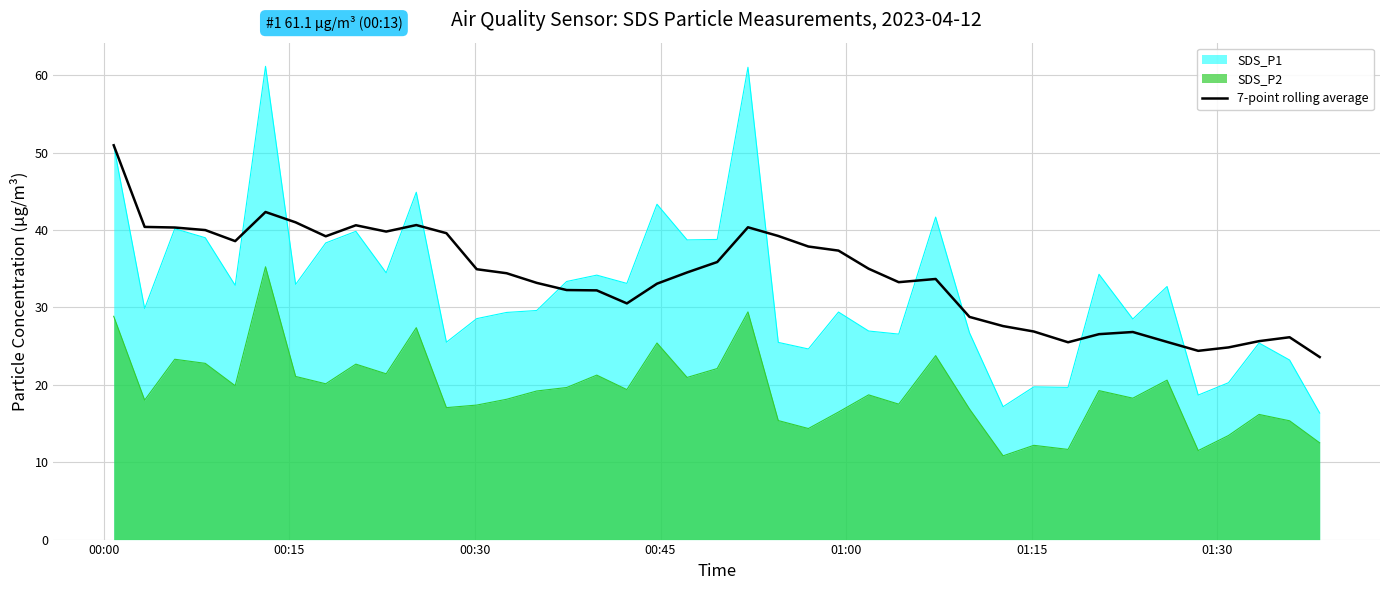

What is the value of the 37th point from the left?

24.8